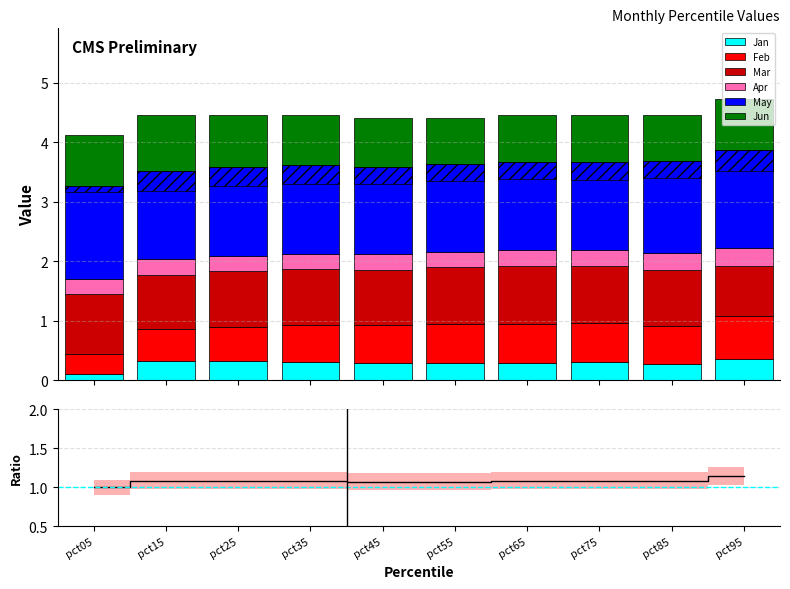

Which series changed the most between pct25 and pct85?

Jun